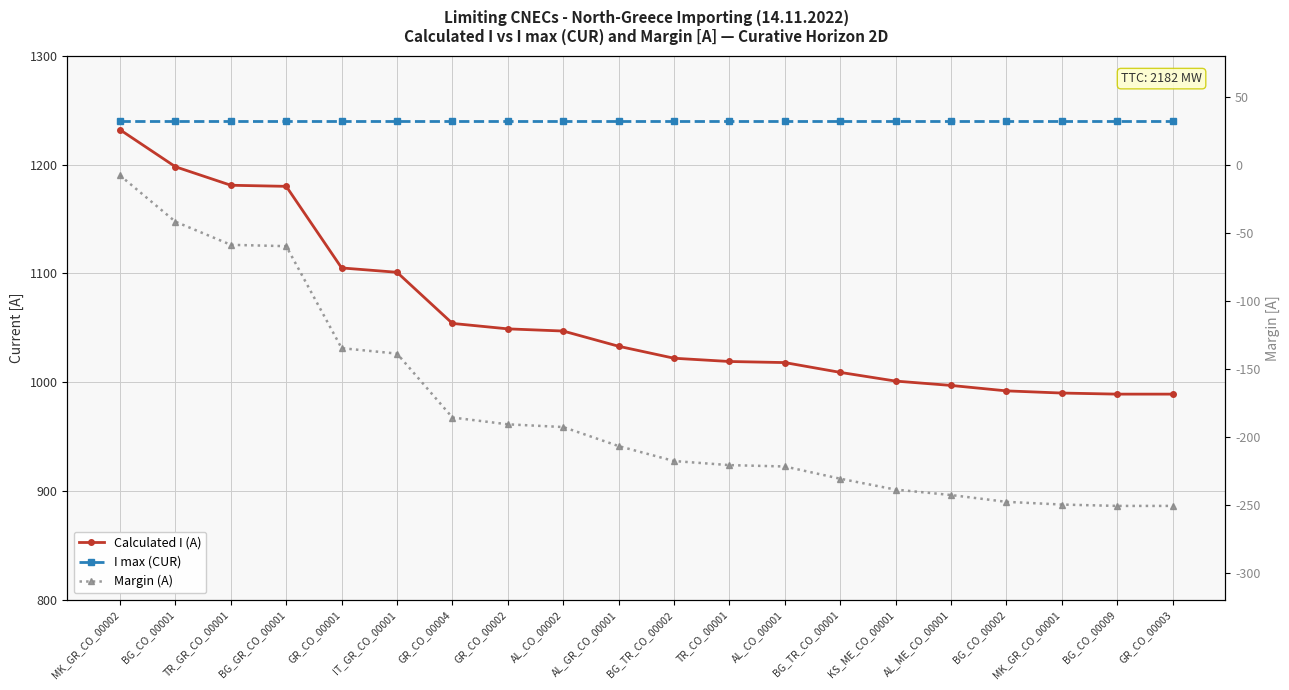

What is the label of the 4th point from the right?

BG_CO_00002